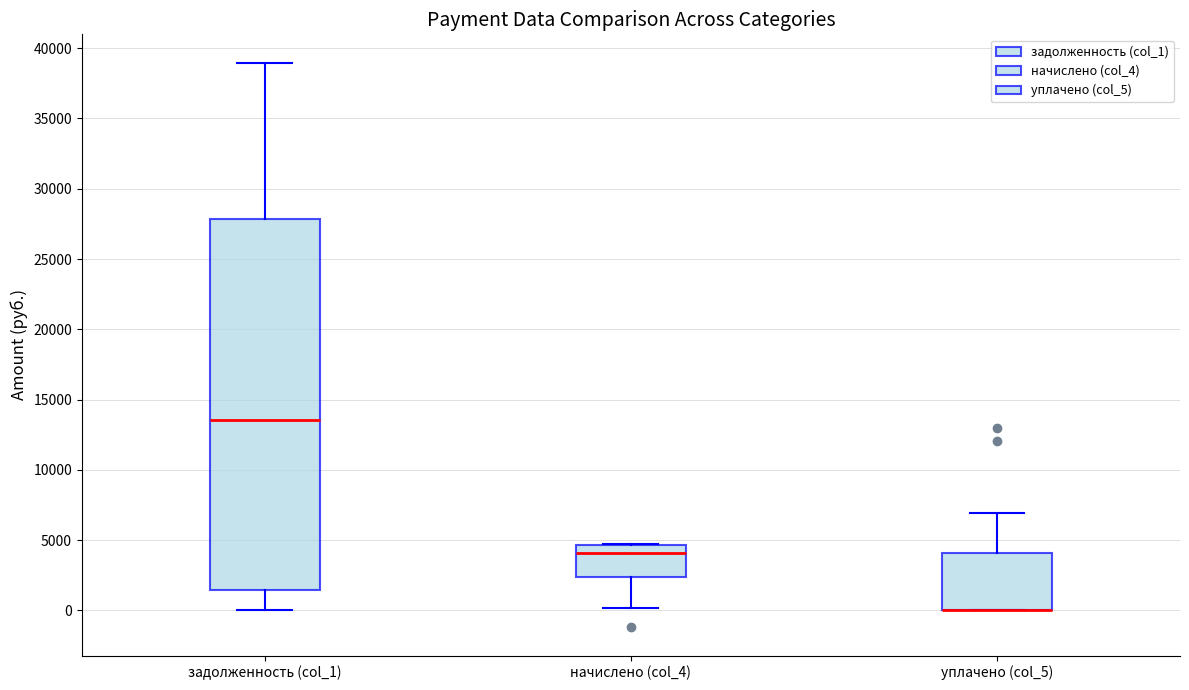

Which box is the tallest, from its lower edge to its upper edge?

задолженность (col_1)